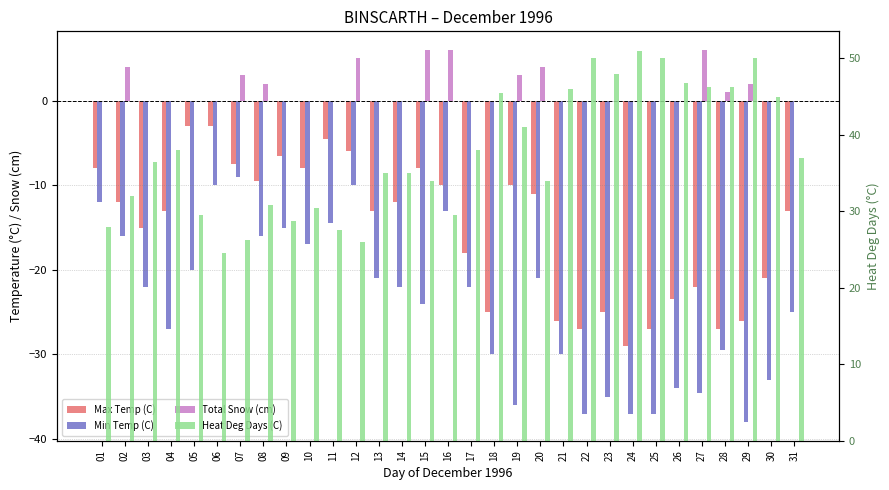

At which label is Min Temp (C) closest to -23?

03